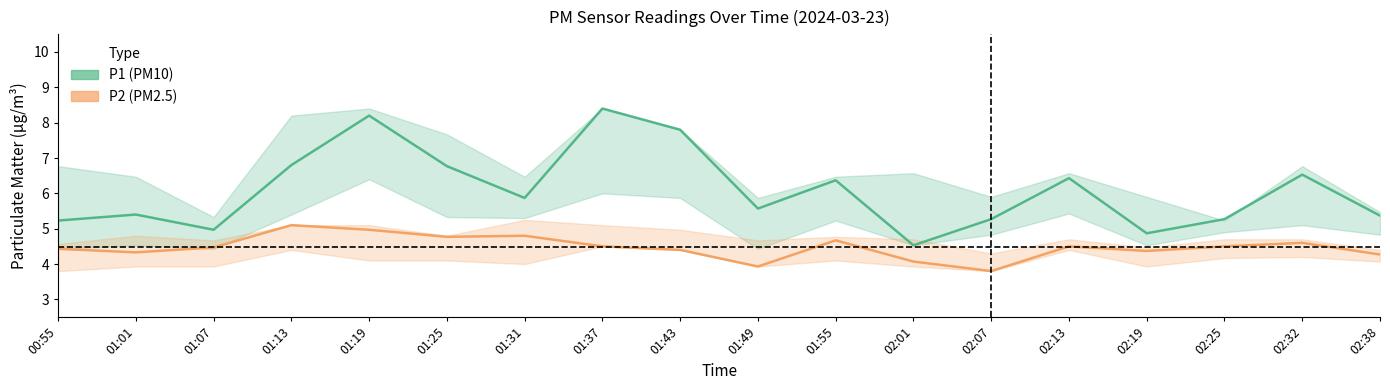

Which label corresponds to the smallest value in the chart?

02:07